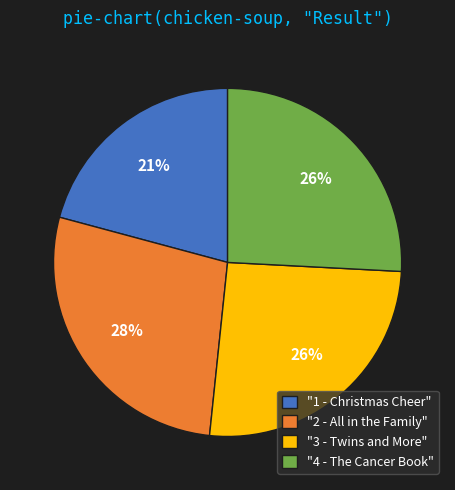

What is the largest slice in the pie chart?

"2 - All in the Family"